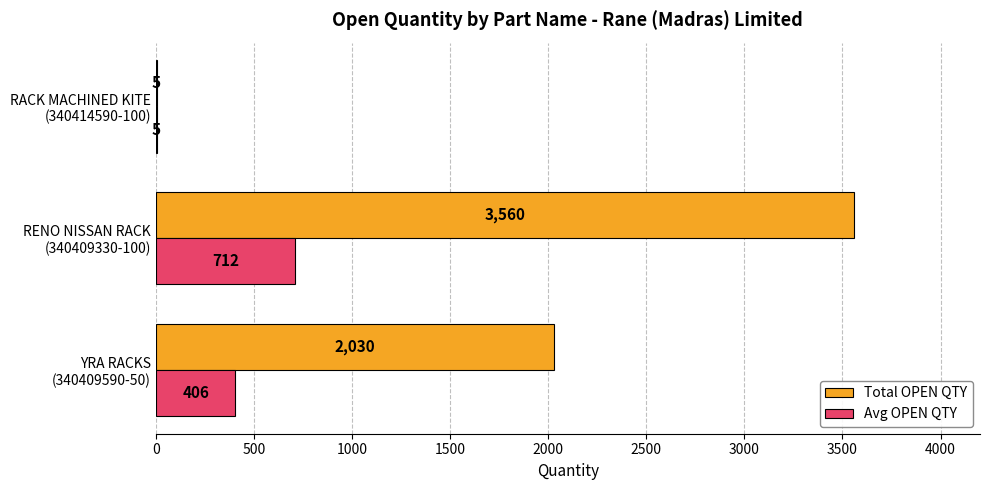

What is the sum of all Avg OPEN QTY values?

1123